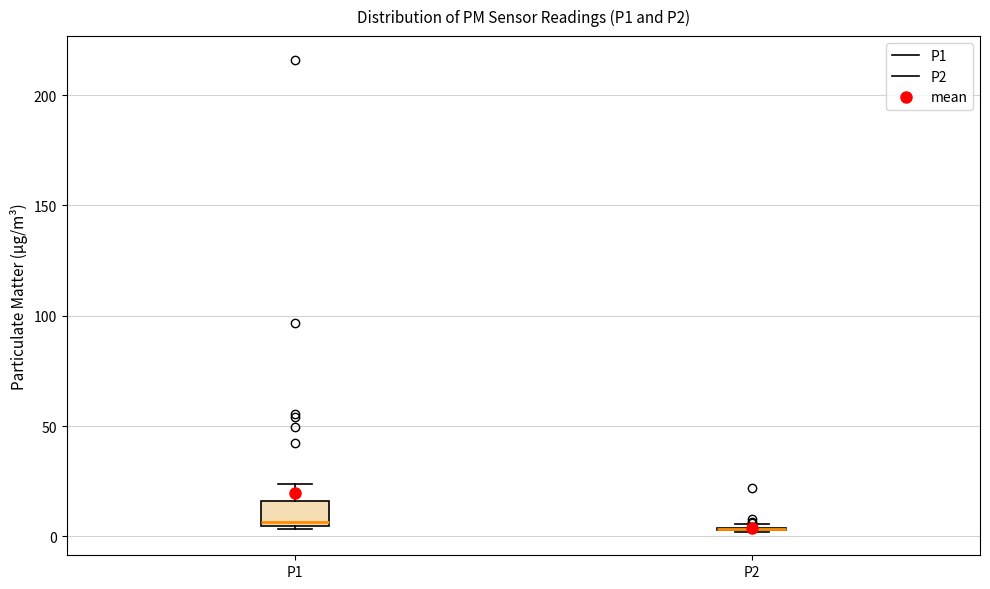

Comparing the boxes themselves (not the whiskers), which one is the tallest?

P1